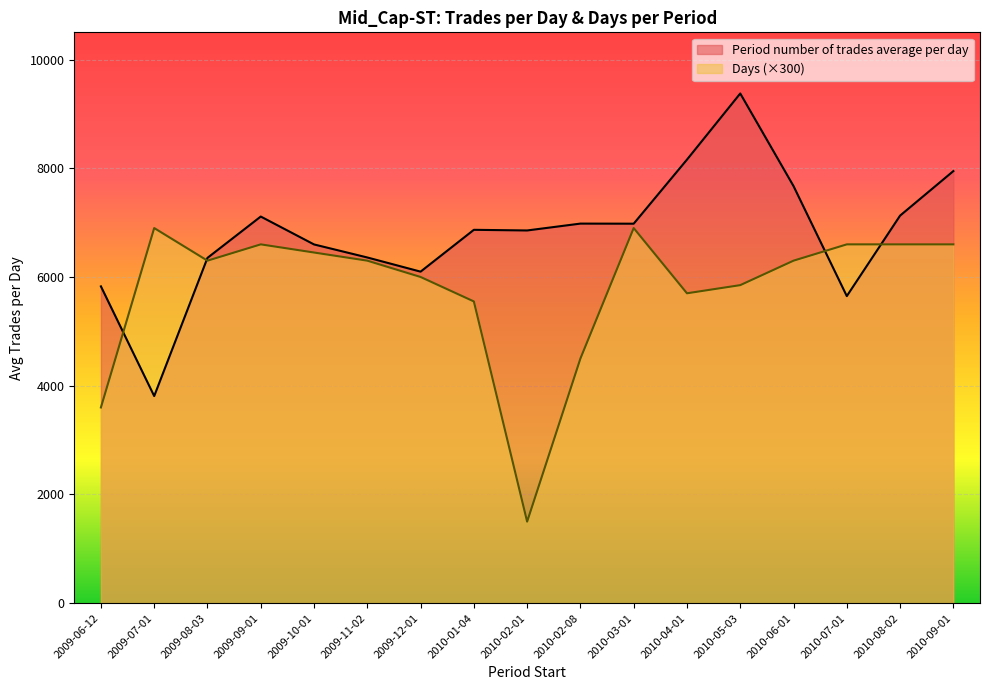

How many interior local valleys does the Days series have?

3